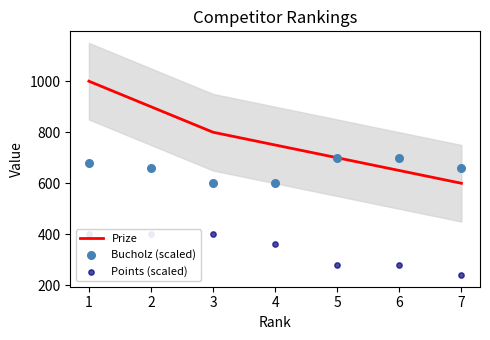

Which series has the largest total across all categories?

Prize